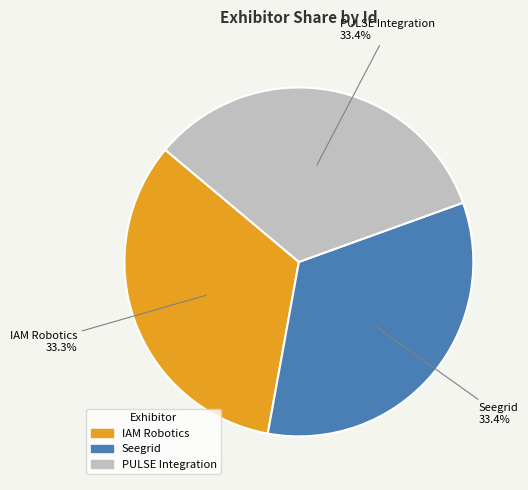

To the nearest percent, what portion does Seegrid represent?

33%